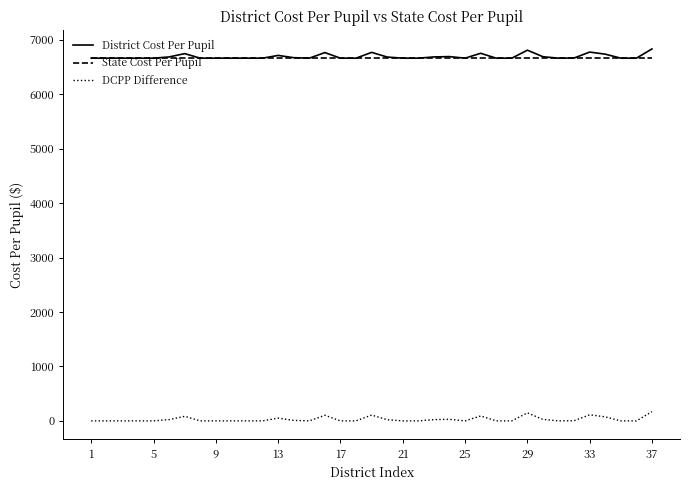

What is the highest value of the State Cost Per Pupil series?

6664